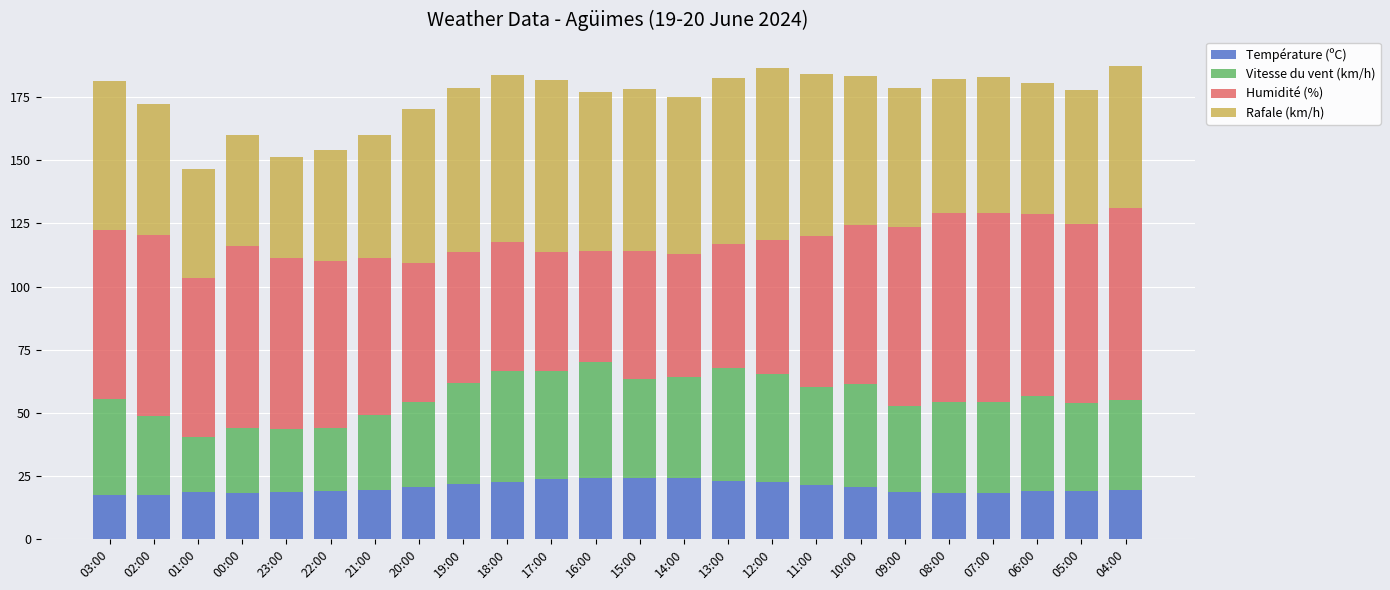

What is the difference between the maximum and minimum values in the Température (ºC) series?

6.8